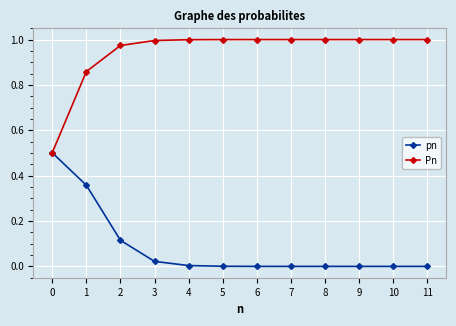

True or false: Pn has a value of 1.0 at 3.

True